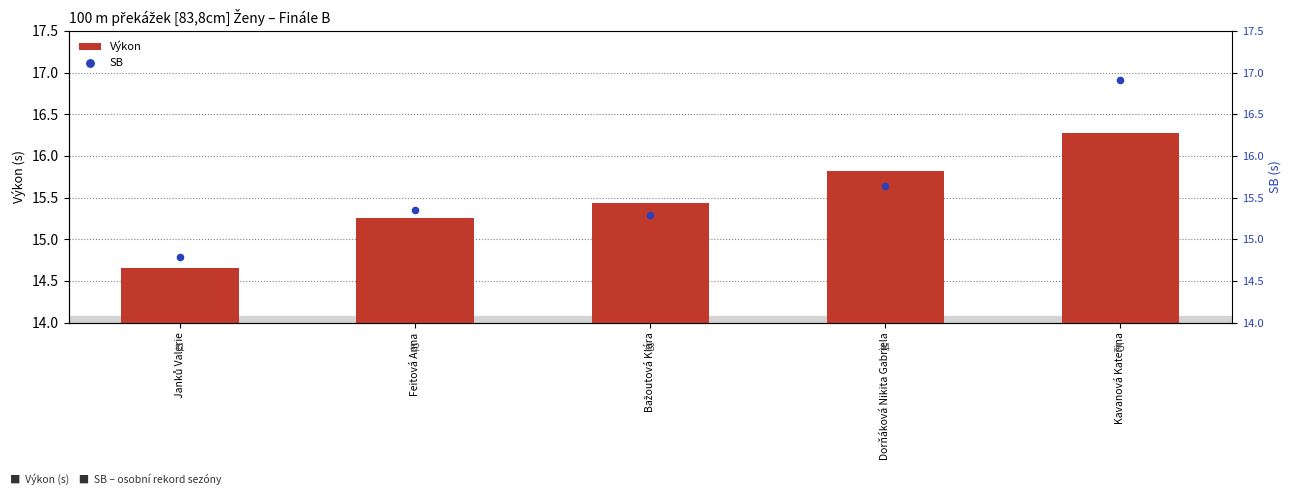

Which series contains the lowest Y value?

Výkon